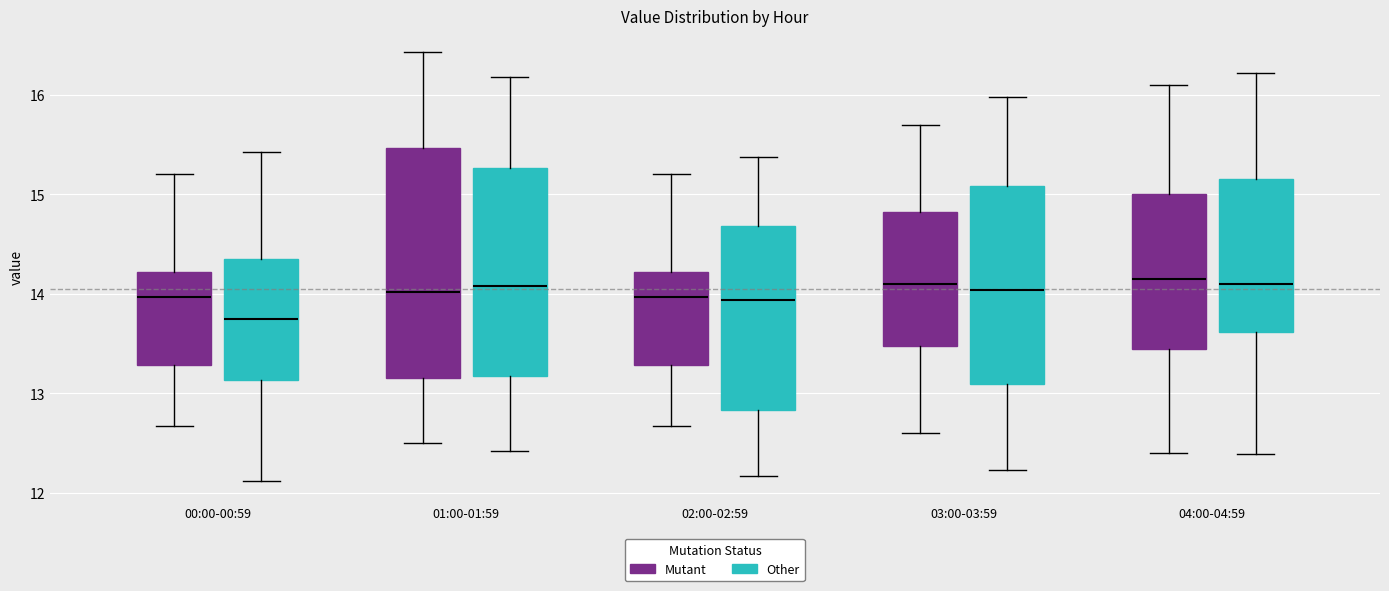

Reading left to right, read every box against the y-axis: the position of its median line, the range the box covers, and the ends of its whiskers. The values are not printed on the chart, so give them approximately, as read against the axis.

00:00-00:59 (Mutant): median 14.0, box 13.3 to 14.2, whiskers 12.7 to 15.2
00:00-00:59 (Other): median 13.7, box 13.1 to 14.4, whiskers 12.1 to 15.4
01:00-01:59 (Mutant): median 14.0, box 13.2 to 15.5, whiskers 12.5 to 16.4
01:00-01:59 (Other): median 14.1, box 13.2 to 15.3, whiskers 12.4 to 16.2
02:00-02:59 (Mutant): median 14.0, box 13.3 to 14.2, whiskers 12.7 to 15.2
02:00-02:59 (Other): median 13.9, box 12.8 to 14.7, whiskers 12.2 to 15.4
03:00-03:59 (Mutant): median 14.1, box 13.5 to 14.8, whiskers 12.6 to 15.7
03:00-03:59 (Other): median 14.0, box 13.1 to 15.1, whiskers 12.2 to 16.0
04:00-04:59 (Mutant): median 14.2, box 13.5 to 15.0, whiskers 12.4 to 16.1
04:00-04:59 (Other): median 14.1, box 13.6 to 15.2, whiskers 12.4 to 16.2